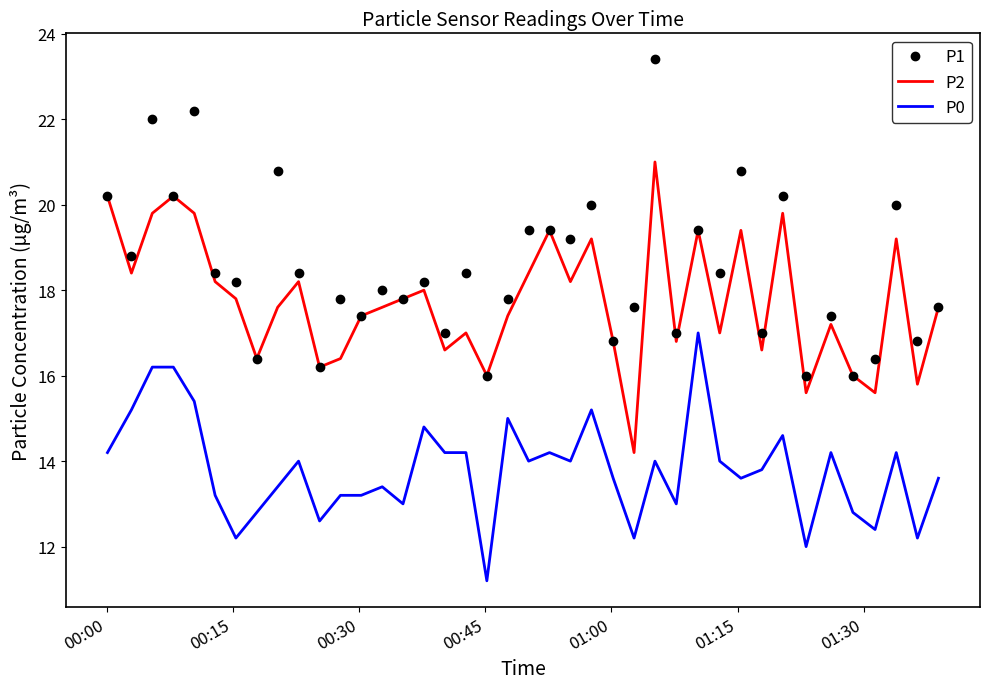

List the series in order of their peak value, highest first.

P1, P2, P0